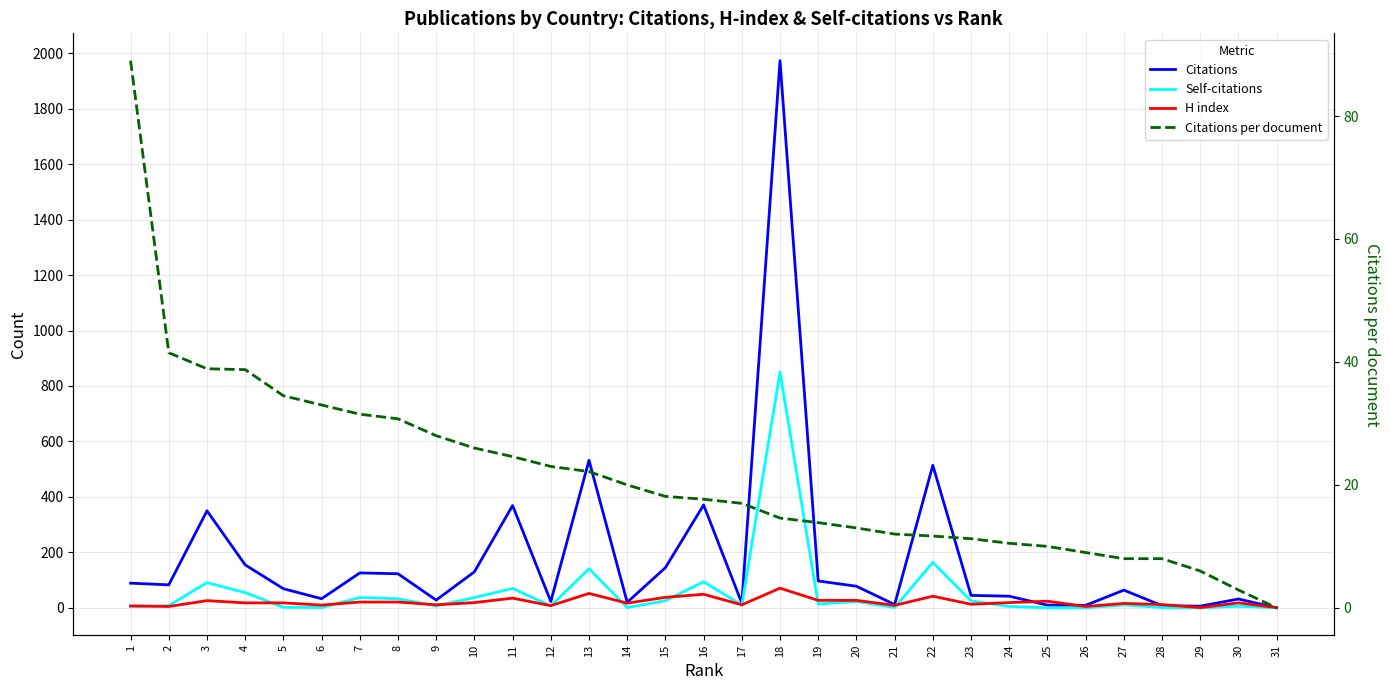

Is this an area chart (filled region under the line)?

No